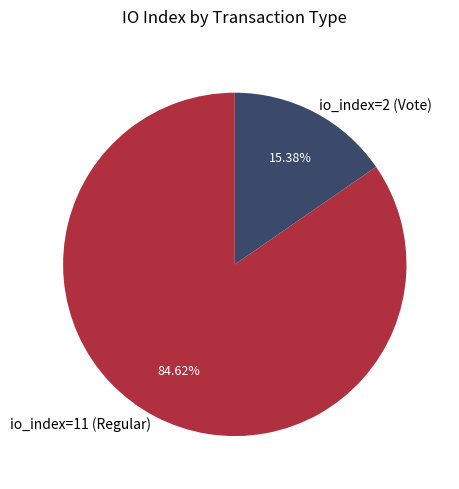

To the nearest percent, what is the difference between the io_index=11 (Regular) and io_index=2 (Vote) slice percentages?

69%